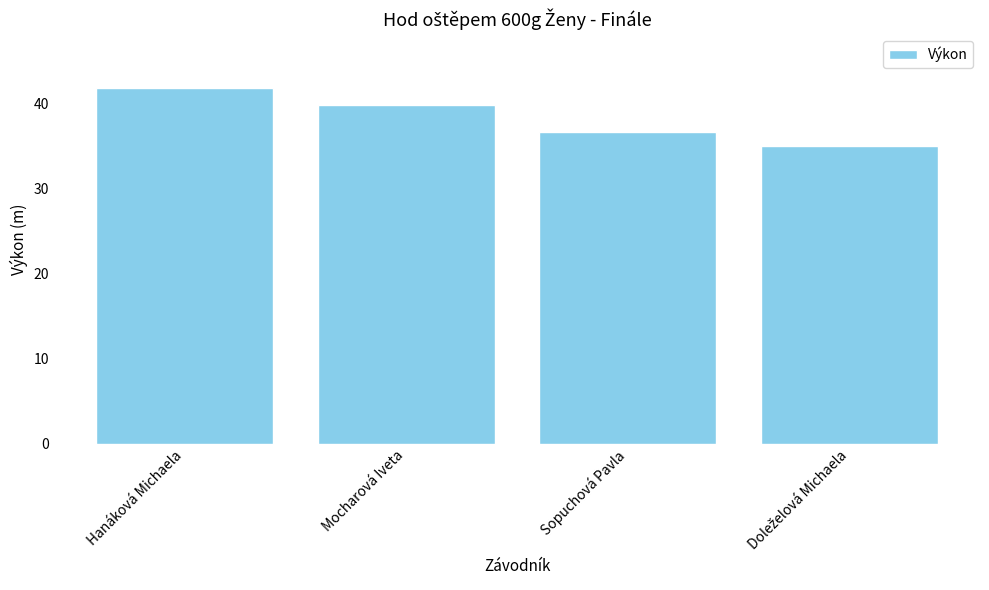

What position from the right is Sopuchová Pavla?

2